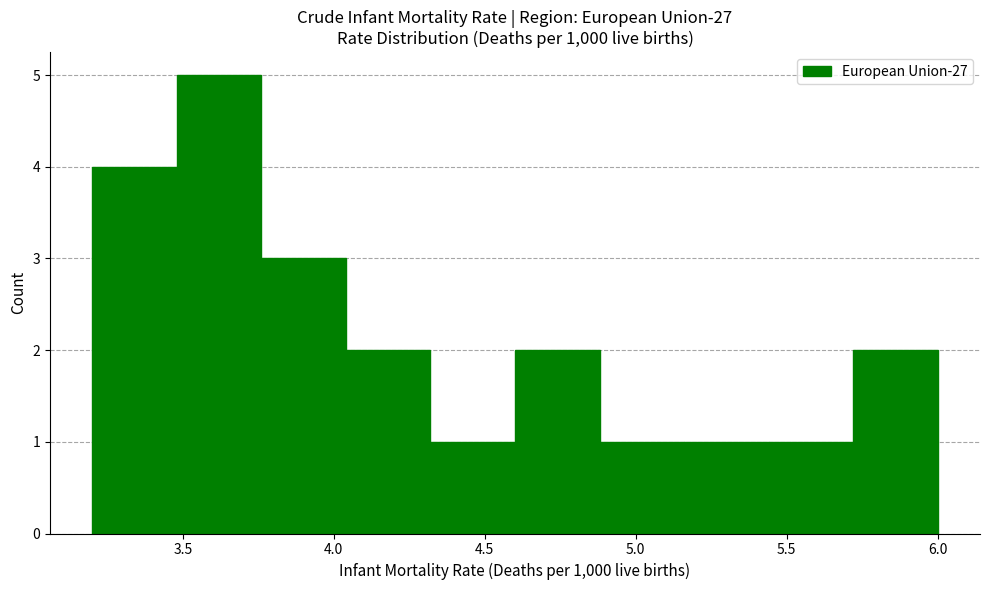

Reading left to right, transcribe this chart: for each bar, give the range it covers on the x-axis and its height. Neither the bar edges nor the heights are printed on the chart, so give them approximately, as read against the axes.

3.20 to 3.48: 4
3.48 to 3.76: 5
3.76 to 4.04: 3
4.04 to 4.32: 2
4.32 to 4.60: 1
4.60 to 4.88: 2
4.88 to 5.16: 1
5.16 to 5.44: 1
5.44 to 5.72: 1
5.72 to 6.00: 2